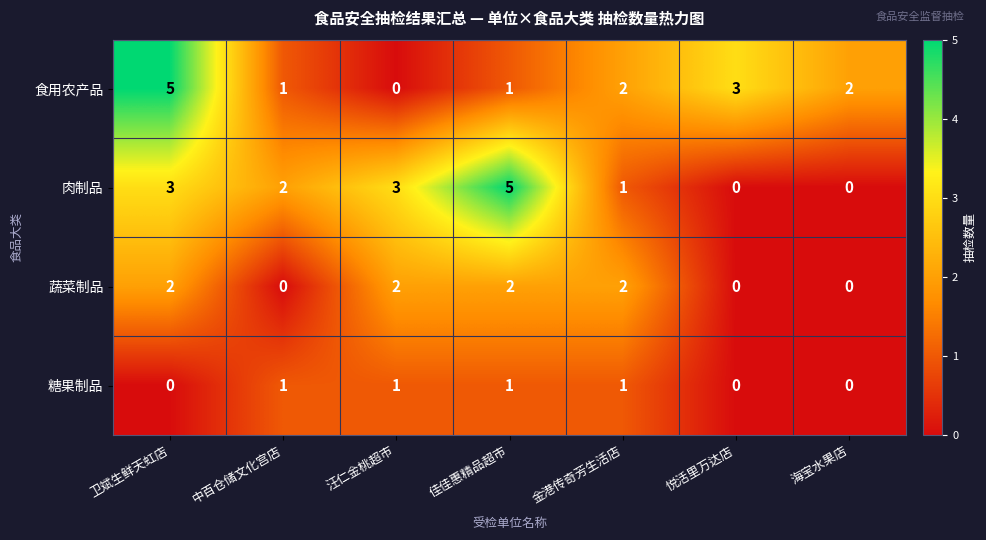

How many 蔬菜制品 values are between 0 and 2?

7